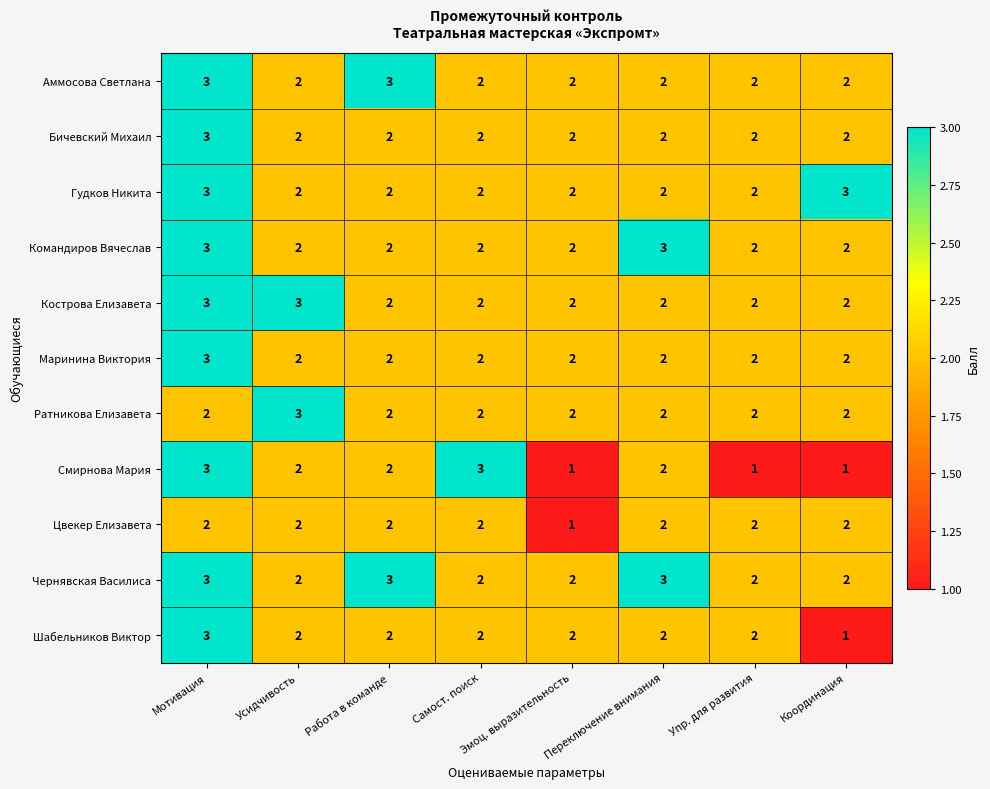

What is the sum of the Смирнова Мария values at Упр. для развития and Работа в команде?

3